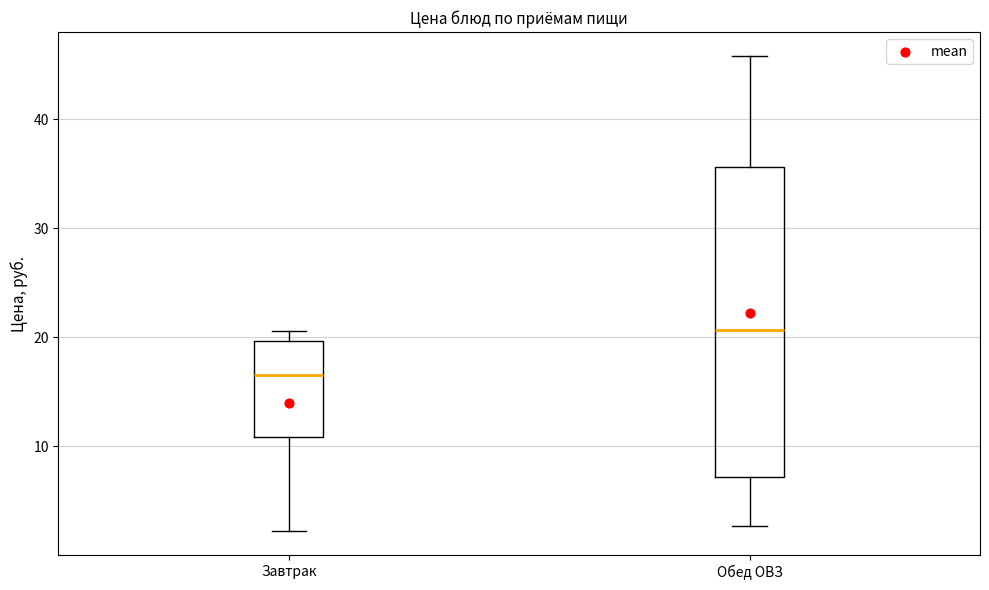

Which box has the lowest median line?

Завтрак